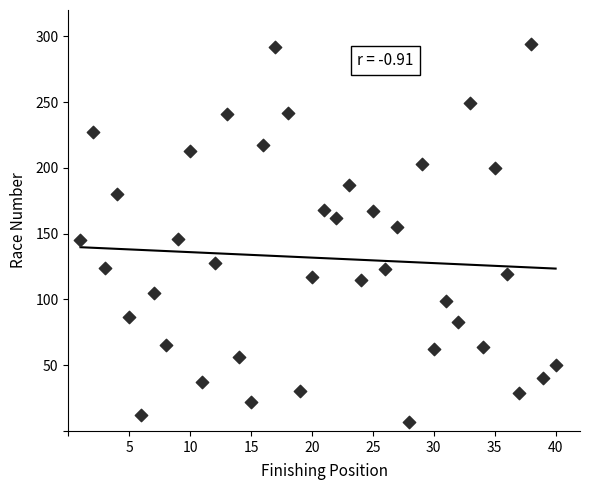

What is the range of X values (max minus min)?

39